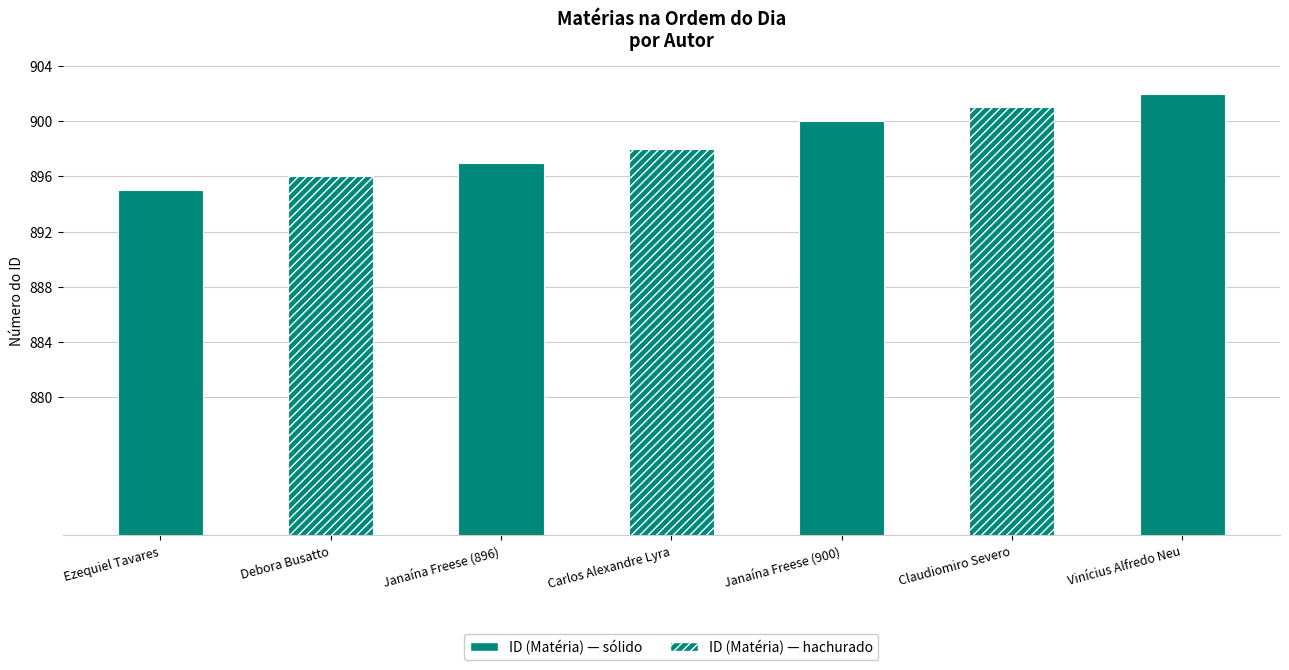

Rank the categories by value from lowest to highest.

Ezequiel Tavares, Debora Busatto, Janaína Freese (896), Carlos Alexandre Lyra, Janaína Freese (900), Claudiomiro Severo, Vinícius Alfredo Neu